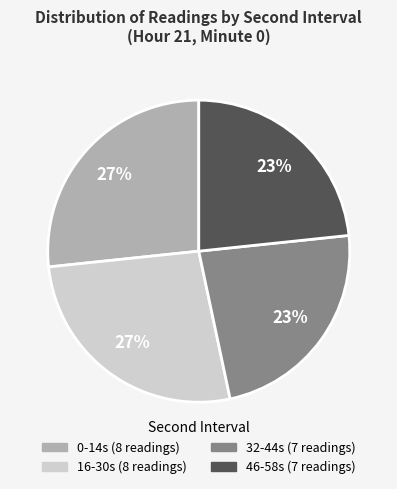

Does any single category account for the majority?

No